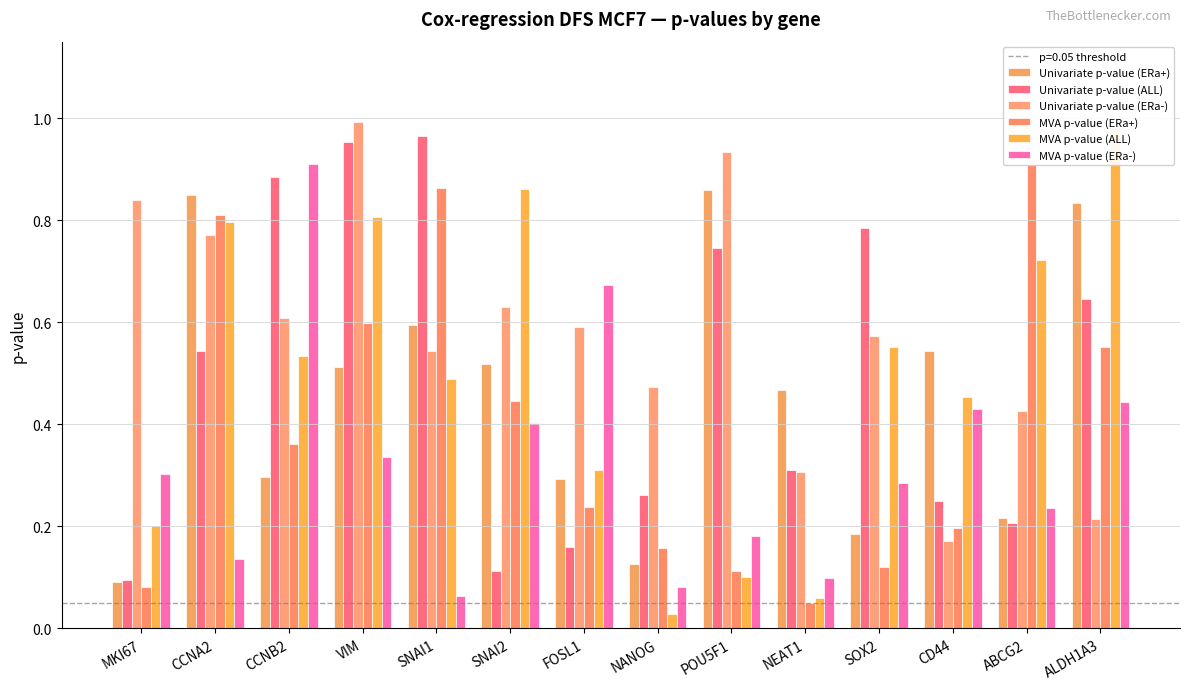

What is the sum of all Univariate p-value (ALL) values?

6.9